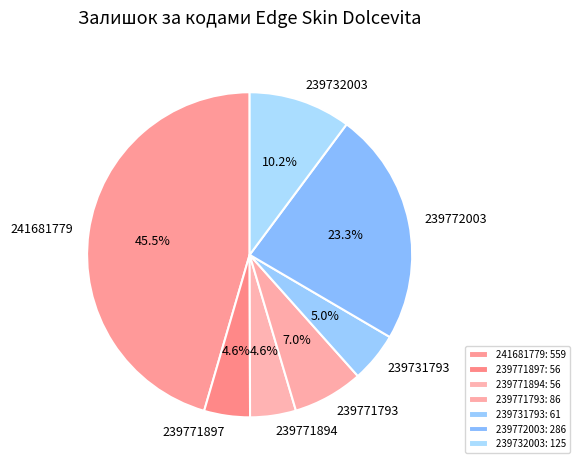

Does 239771897 account for over 50% of the chart?

No